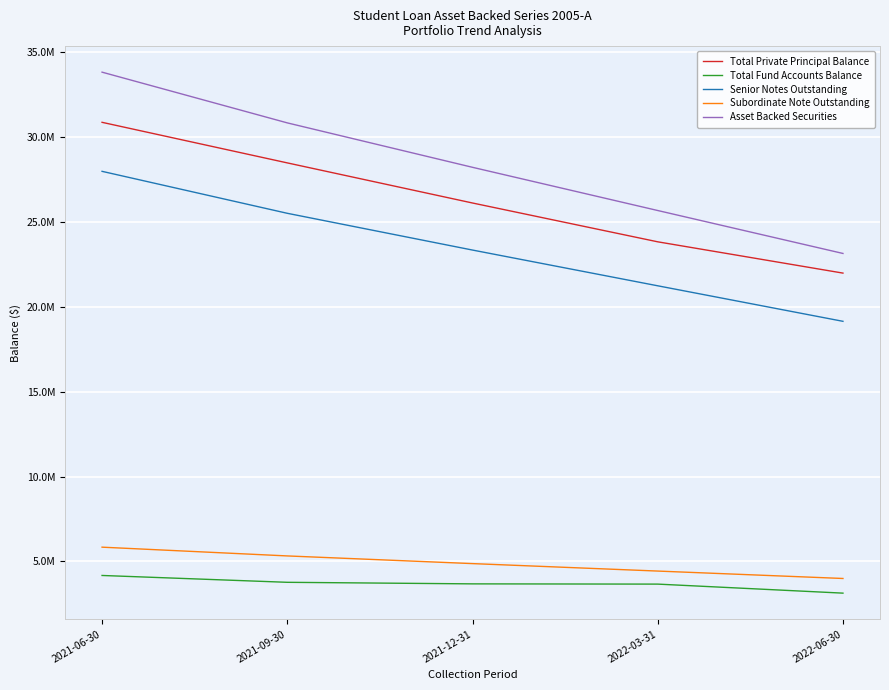

Is this an area chart (filled region under the line)?

No